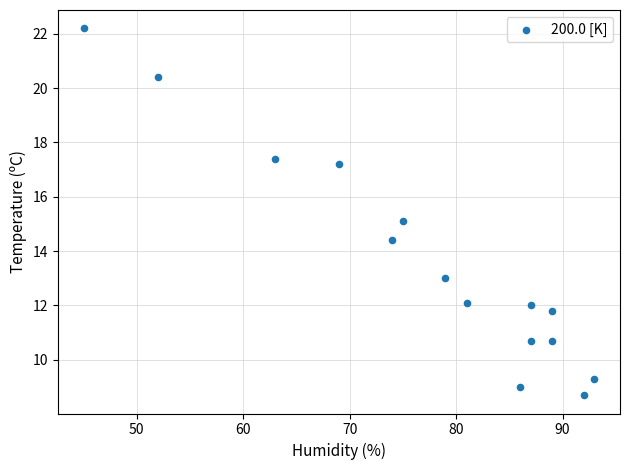

What is the range of Y values (max minus min)?

13.5